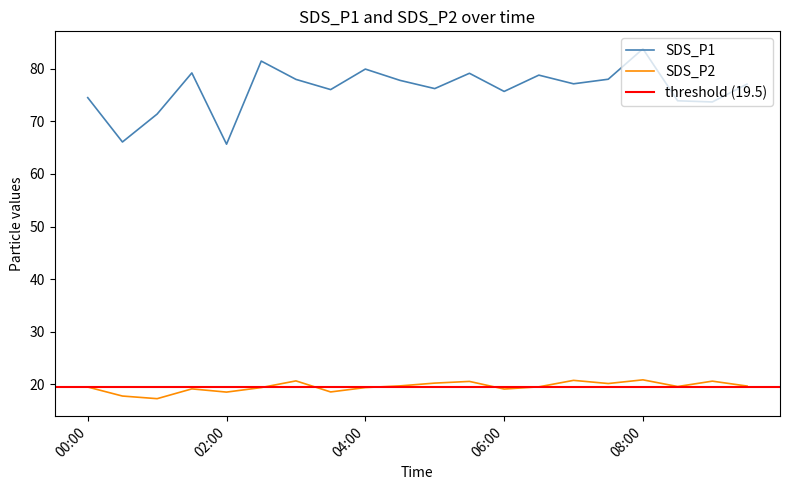

True or false: SDS_P1 has a value of 75.7 at 06:00.

True